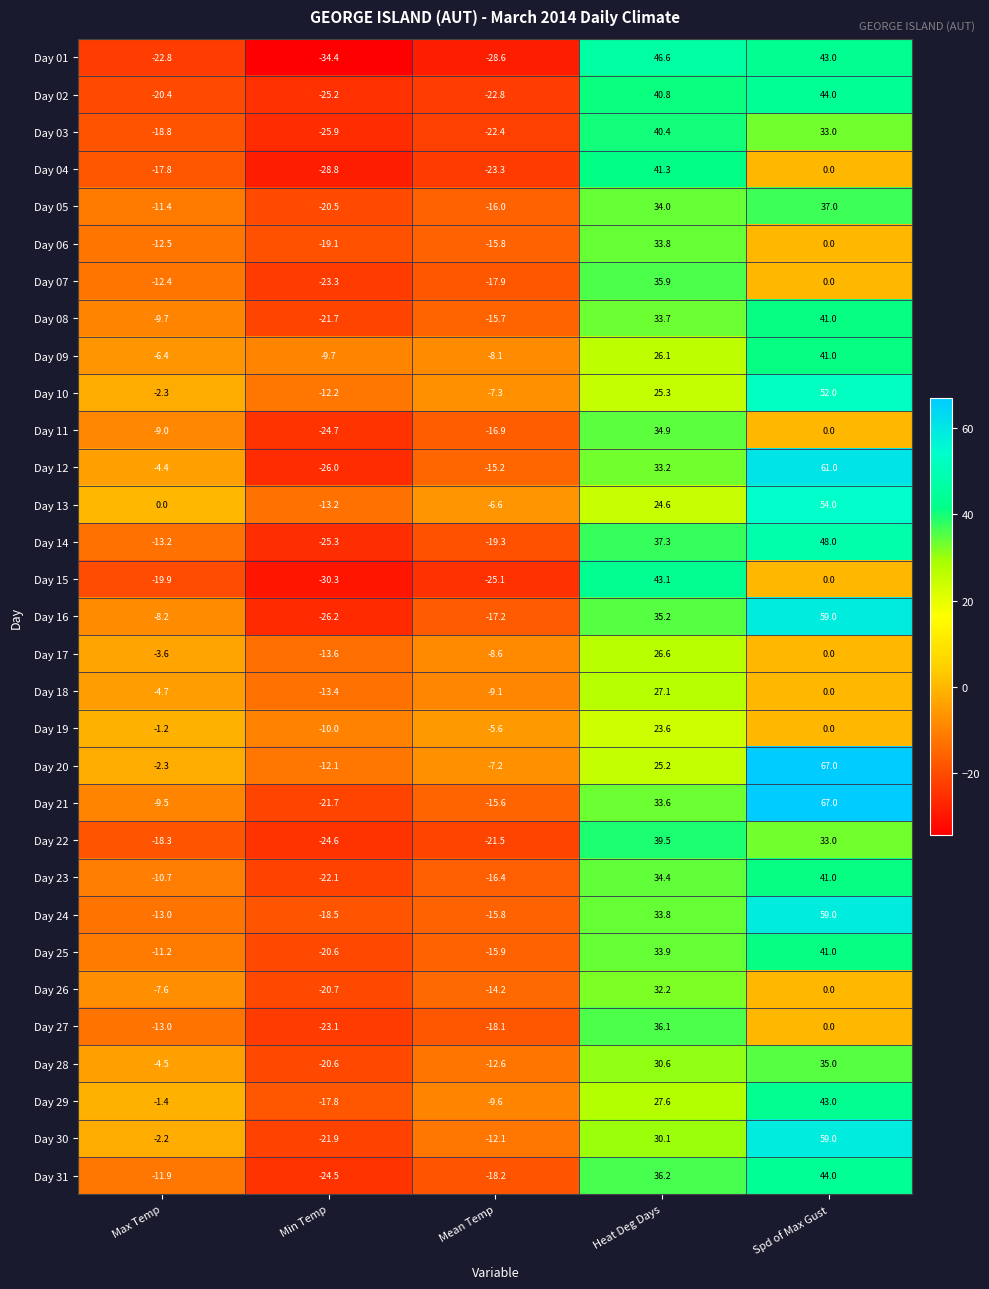

What is the difference between the highest and lowest values at Mean Temp?

23.0